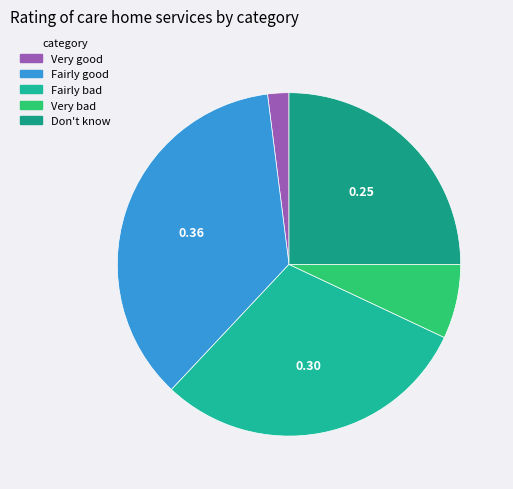

Does any single category account for the majority?

No